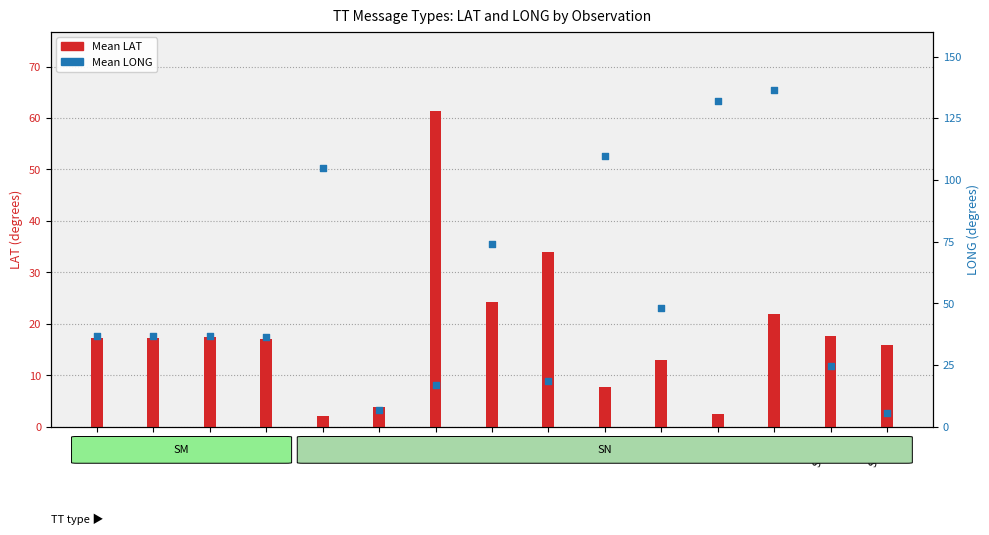

What is the total value across all series at SN_5?

52.3